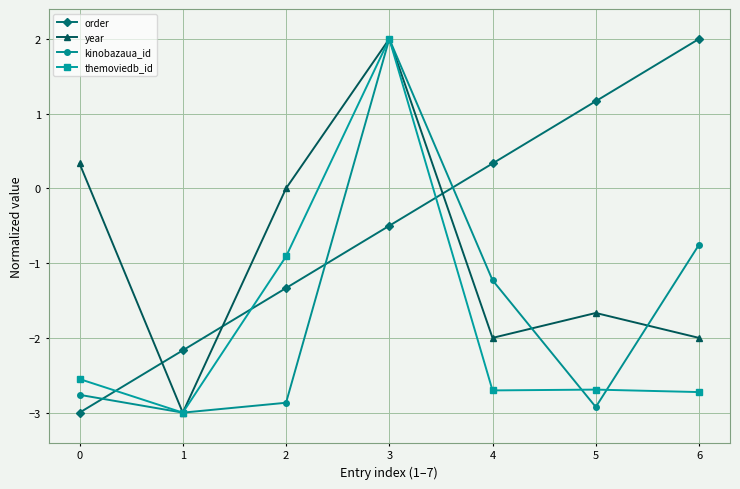

What is the value of the order point at the 1st from the left?

-3.0